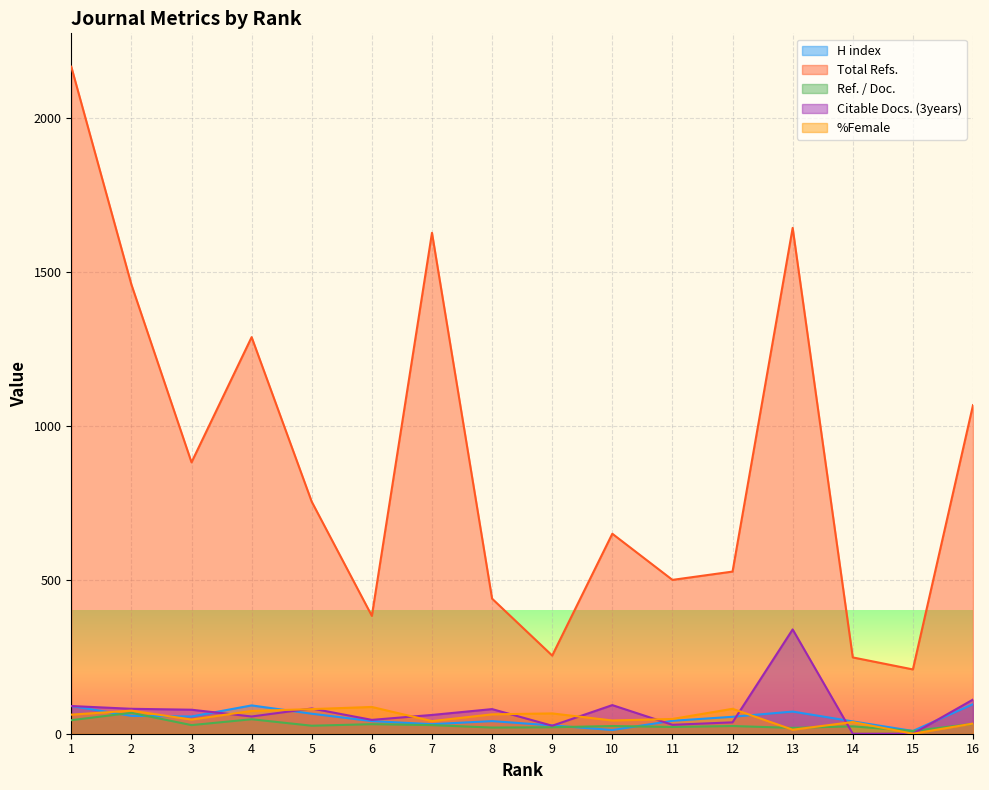

In Citable Docs. (3years), how many points are lower than both neighbors (excluding endpoints)?

4